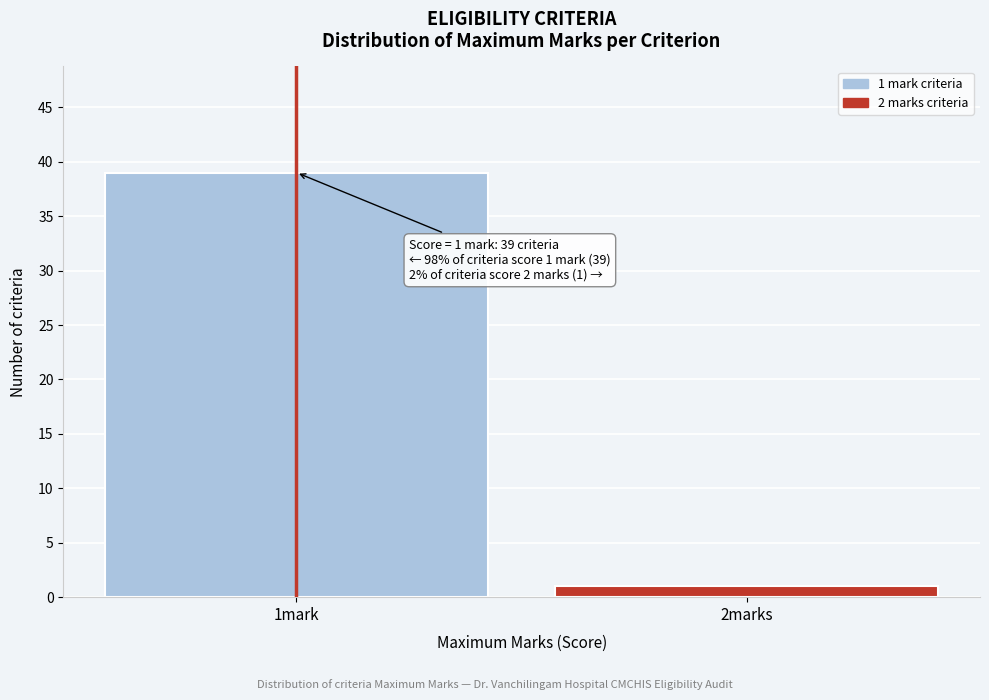

Reading left to right, transcribe all the data shown in this chart.

39	1